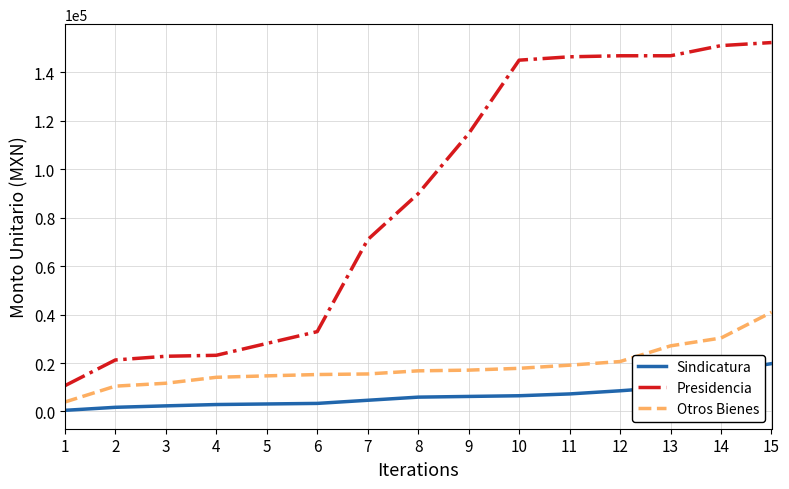

Rank the series by their maximum value, from lowest to highest.

Sindicatura, Otros Bienes, Presidencia